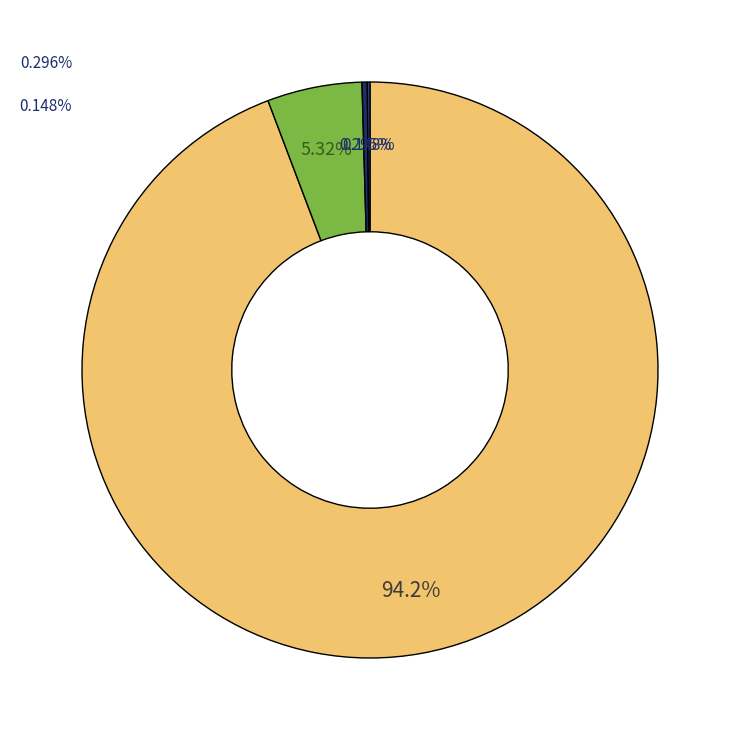

Is there any slice that represents more than half of the pie?

Yes